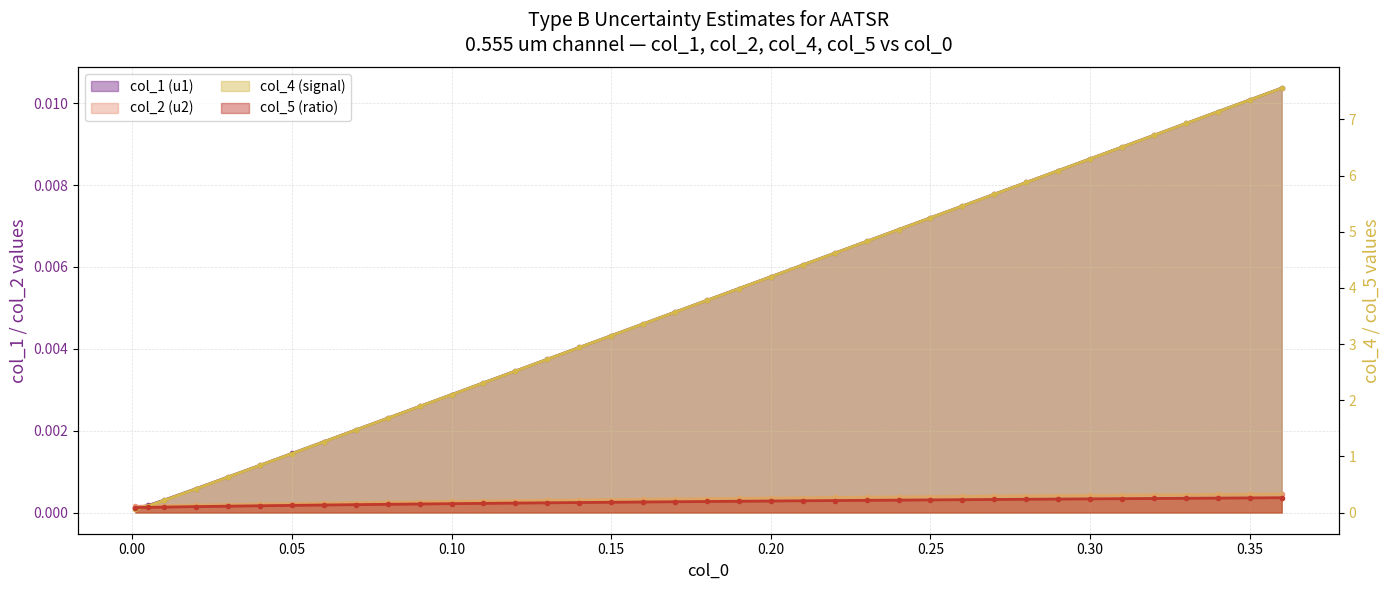

What is the difference between the col_4 values at 0.09 and 0.28?

4.0